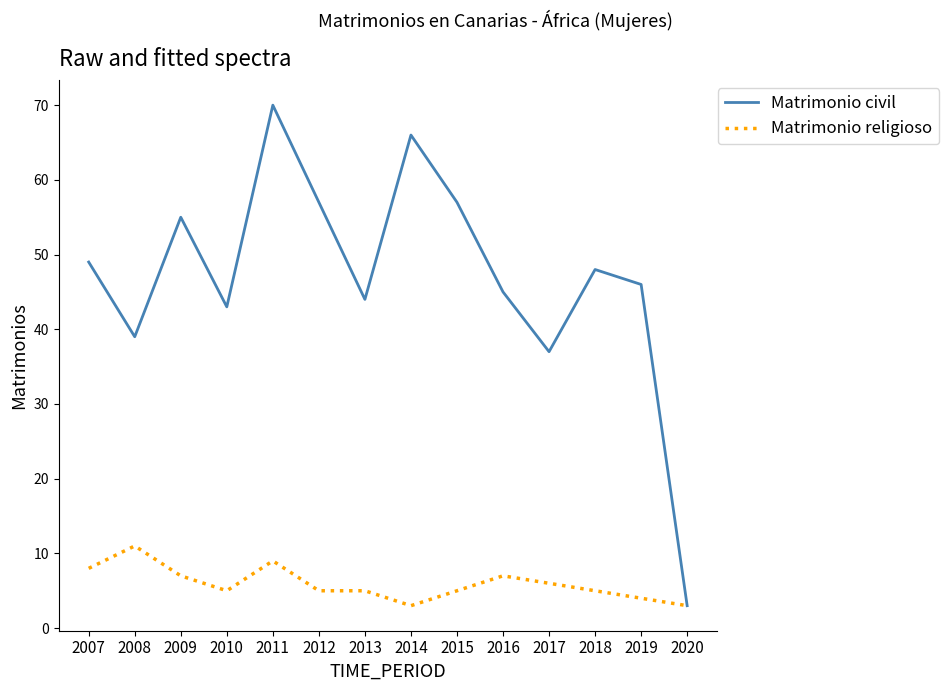

What is the total value across all series at 2010?

48